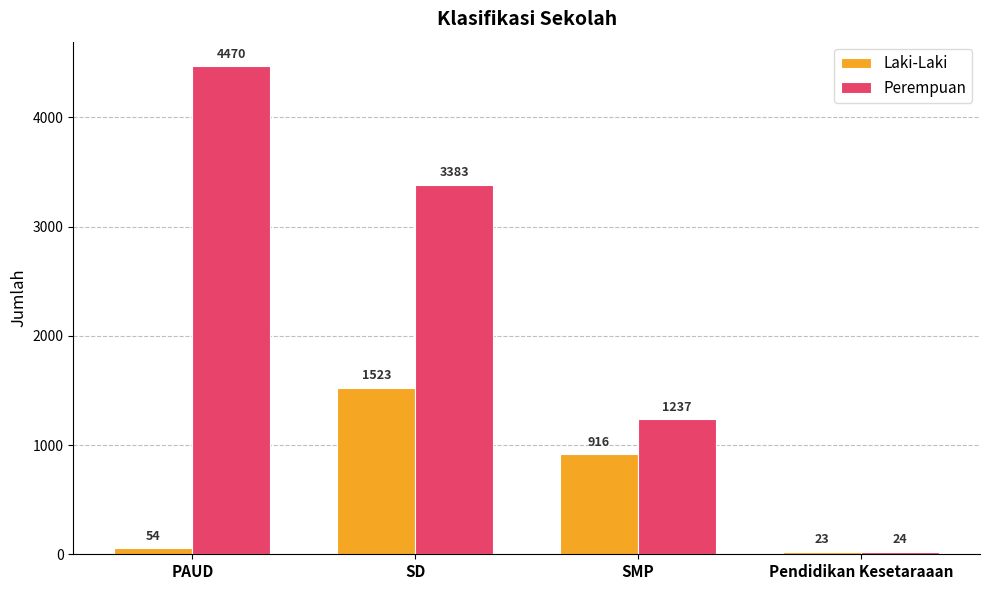

List the series in order of their peak value, lowest first.

Laki-Laki, Perempuan